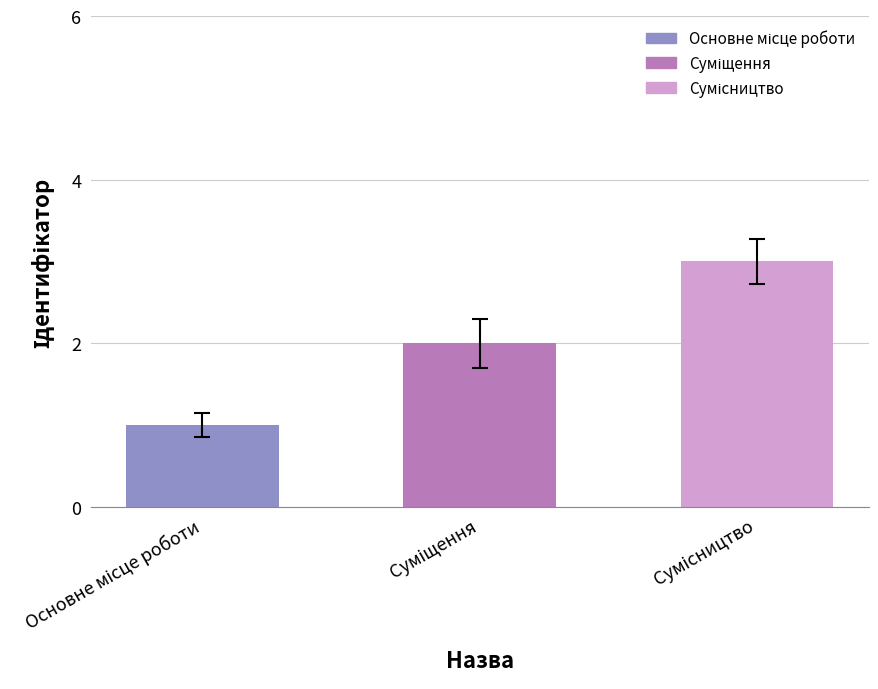

What is the sum of all values?

6